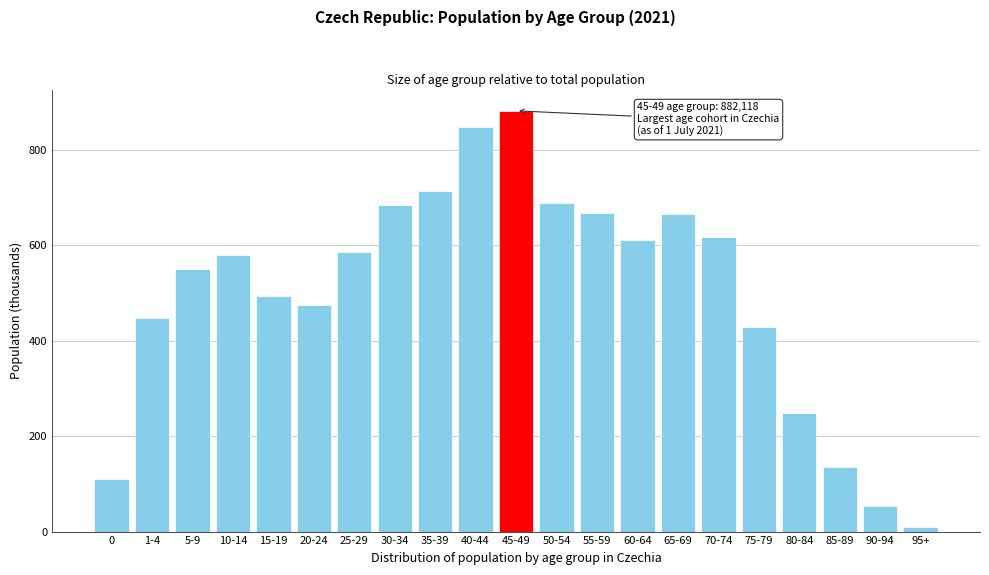

What is the difference between the second highest and second lowest values?

794.0